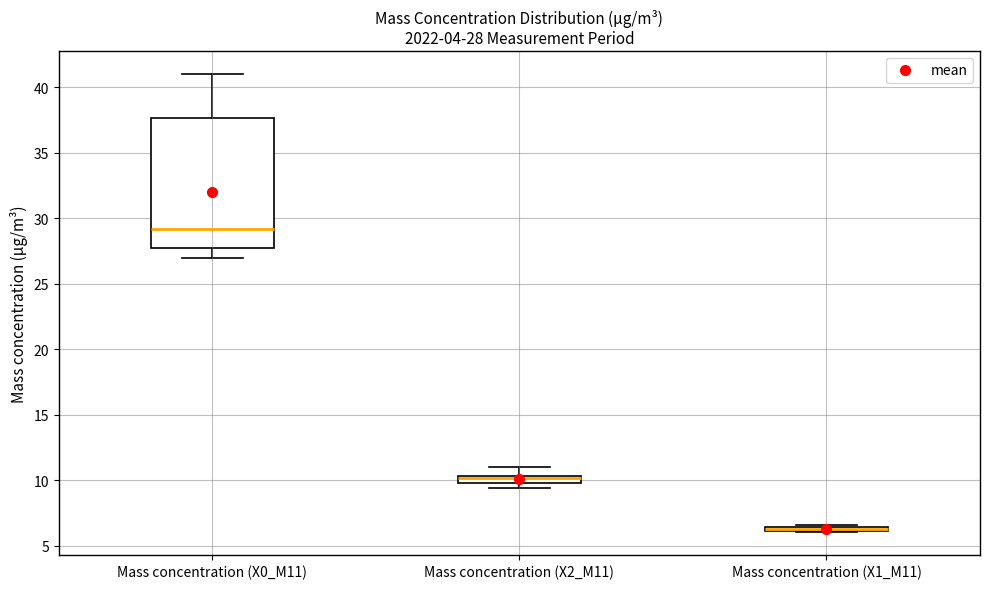

Comparing the boxes themselves (not the whiskers), which one is the tallest?

Mass concentration (X0_M11)